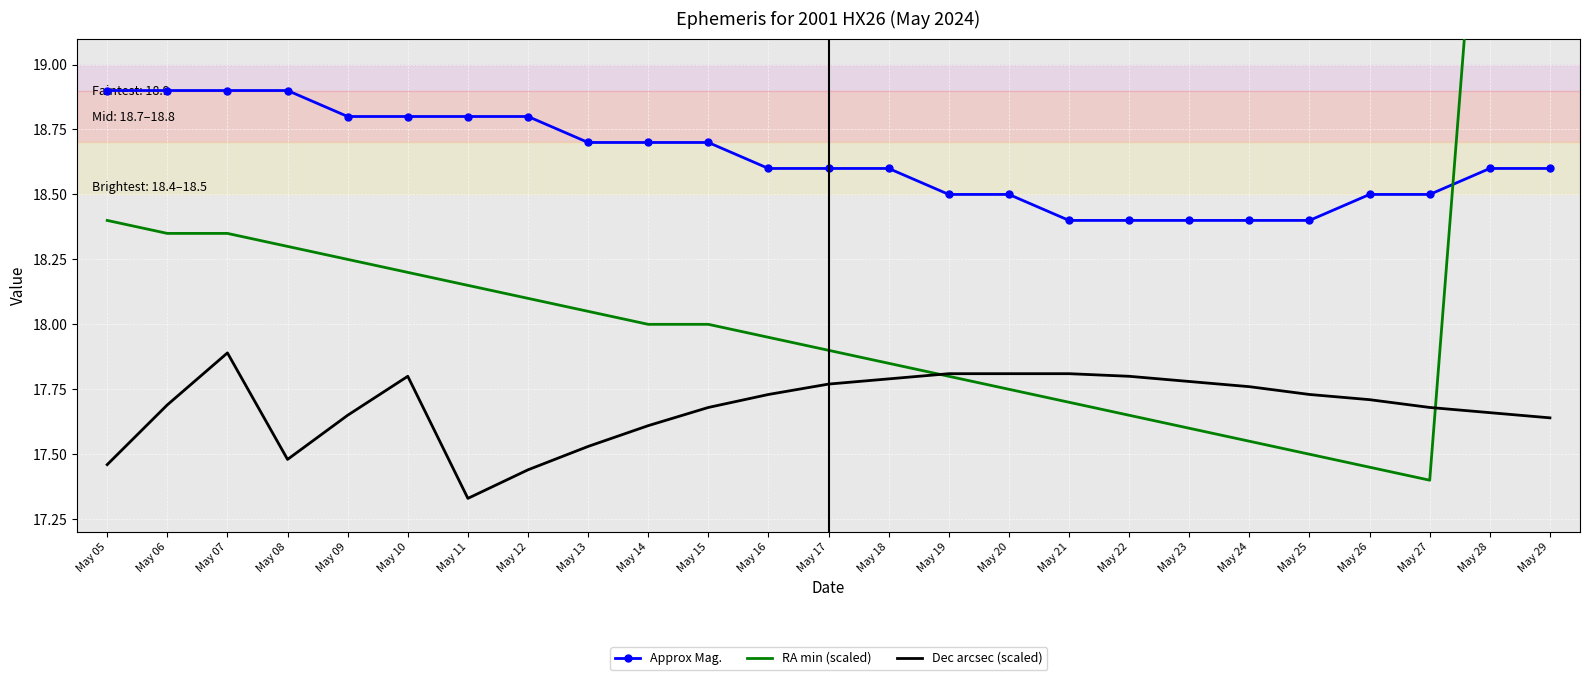

Rank the series by their average value, from highest to lowest.

Approx Mag., RA min (scaled), Dec arcsec (scaled)